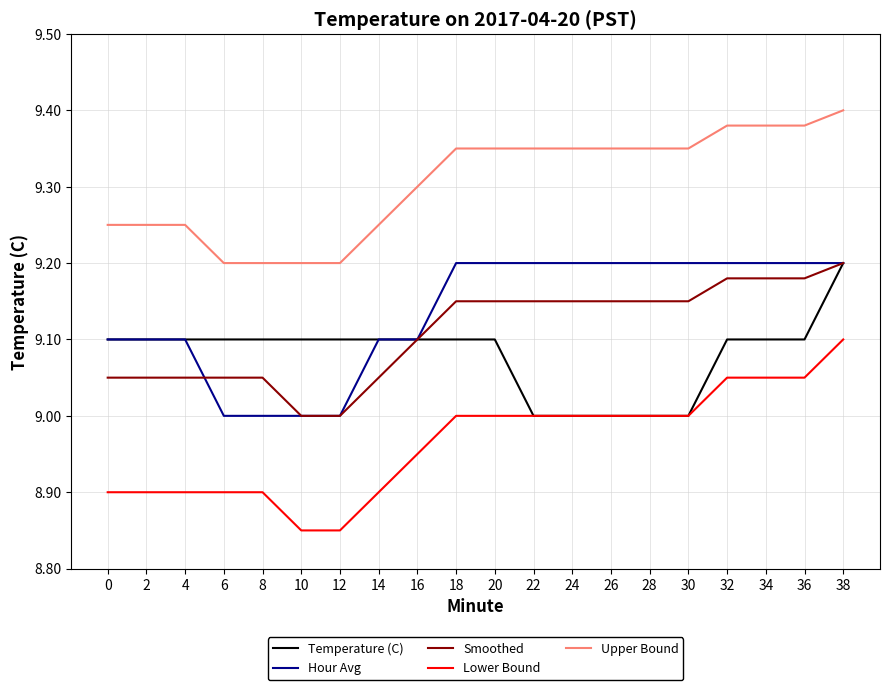

Is it true that Smoothed equals 9.2 at 26?

True